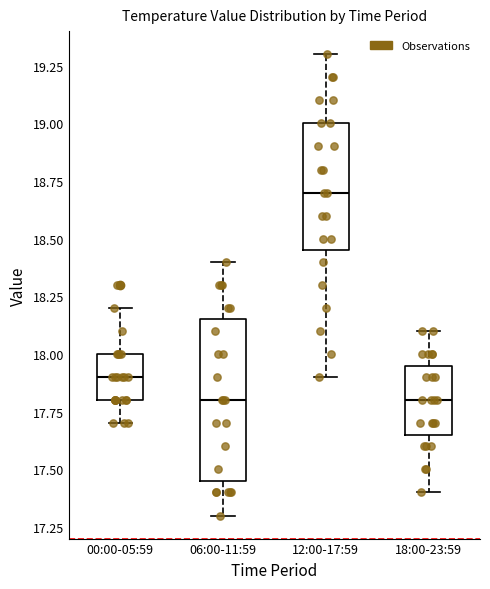

Reading left to right, transcribe this box plot: for each box, give where its median line is, the range the box spans, and where its two whiskers end, as read against the y-axis. The values are not printed on the chart, so give them approximately, as read against the axis.

00:00-05:59: median 17.90, box 17.80 to 18.00, whiskers 17.70 to 18.20
06:00-11:59: median 17.80, box 17.45 to 18.15, whiskers 17.30 to 18.40
12:00-17:59: median 18.70, box 18.45 to 19.00, whiskers 17.90 to 19.30
18:00-23:59: median 17.80, box 17.65 to 17.95, whiskers 17.40 to 18.10